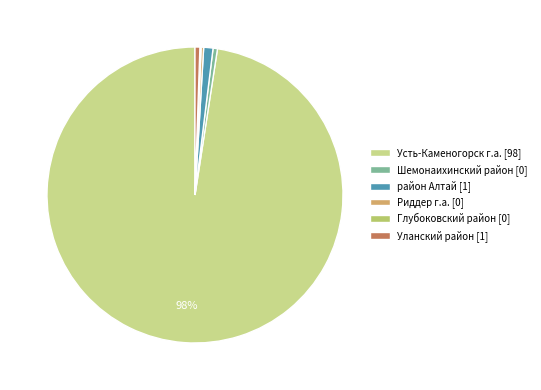

To the nearest percent, what is the average slice percentage?

17%